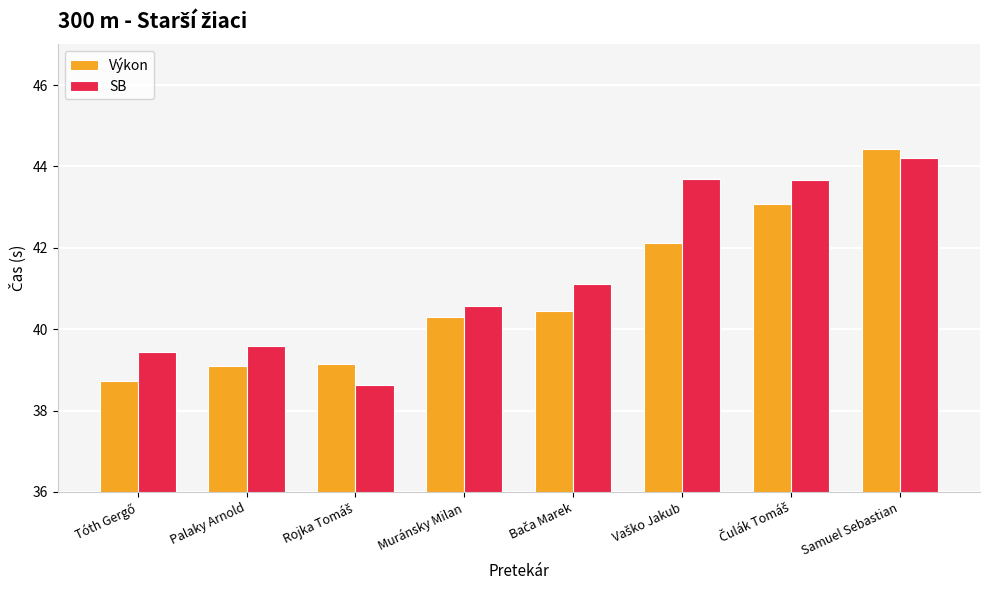

List the series in order of their overall mean, lowest first.

Výkon, SB